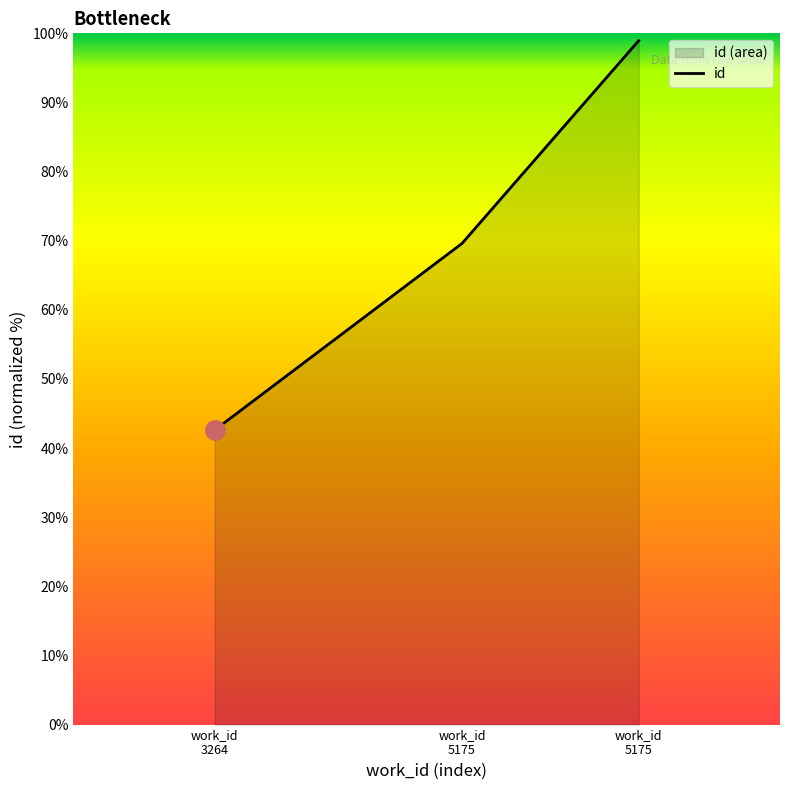

Count the number of values greater than 69.

2